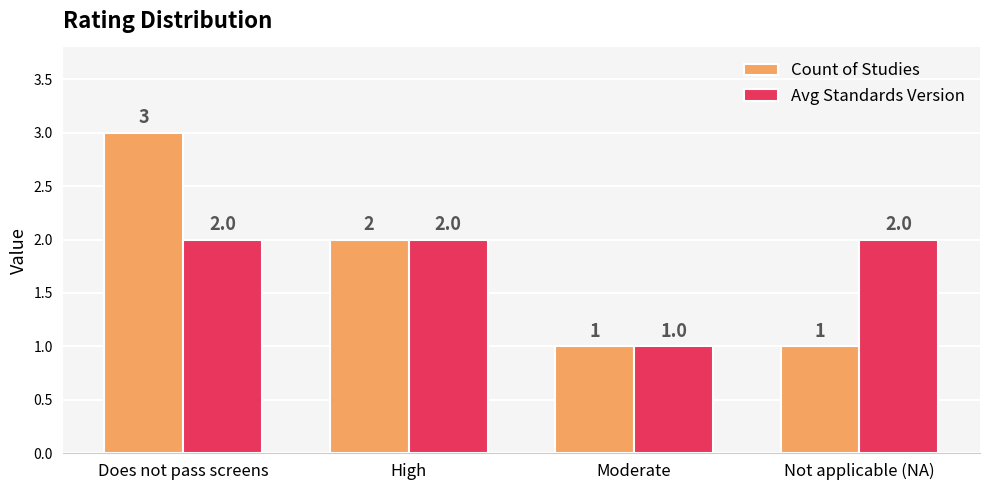

What position from the right is Moderate?

2